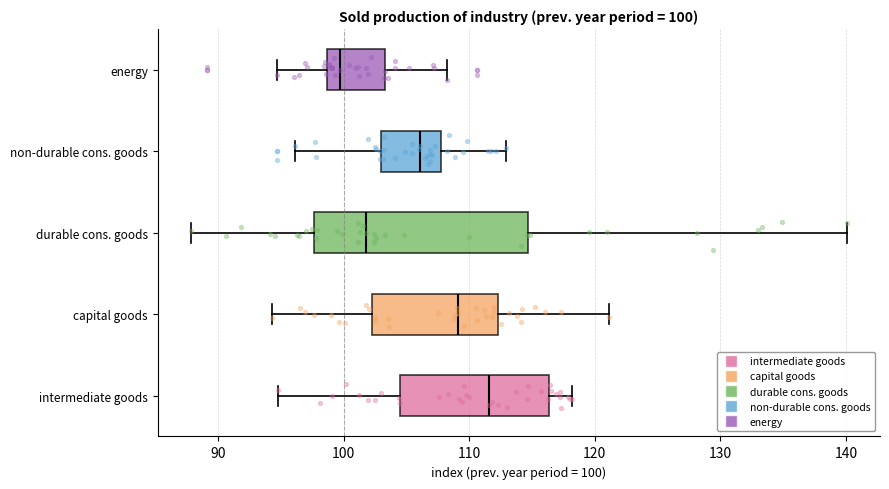

Which box is the widest, from its left edge to its right edge?

durable cons. goods